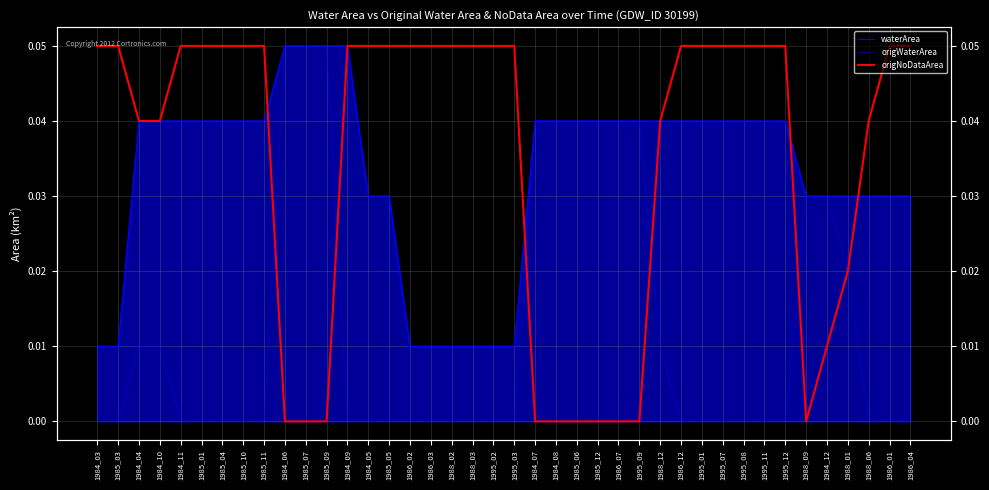

Which category has the highest value in the waterArea series?

1984_06